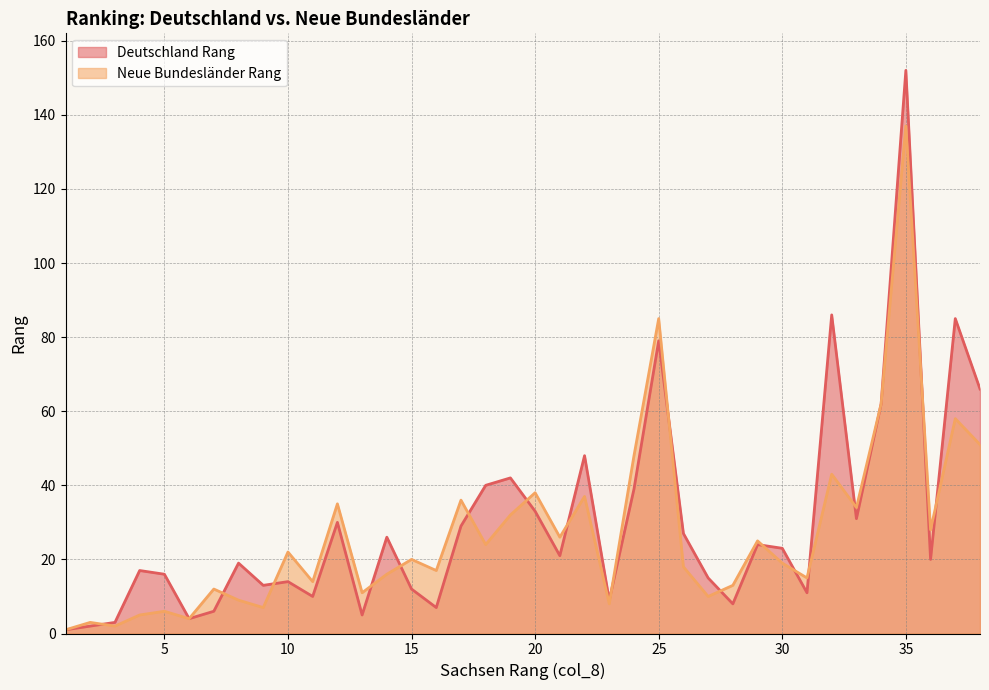

At which category does Deutschland Rang reach its first local peak?

4